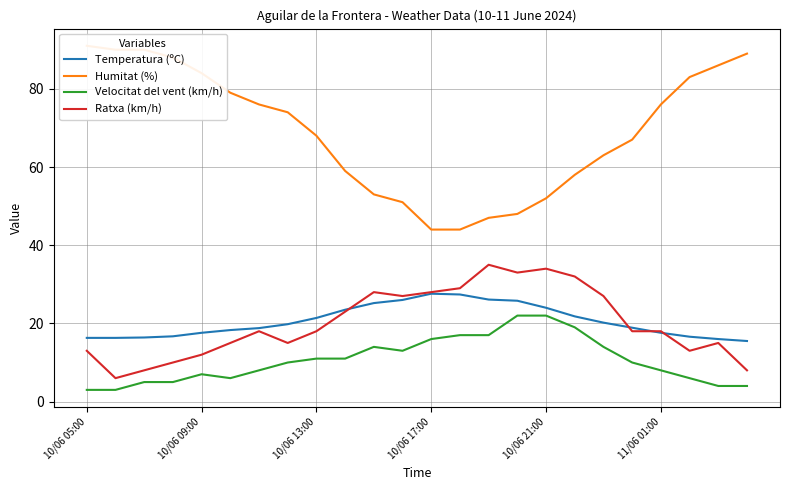

The Temperatura (ºC) series shows 6.8 at 10/06 09:00. True or false?

False